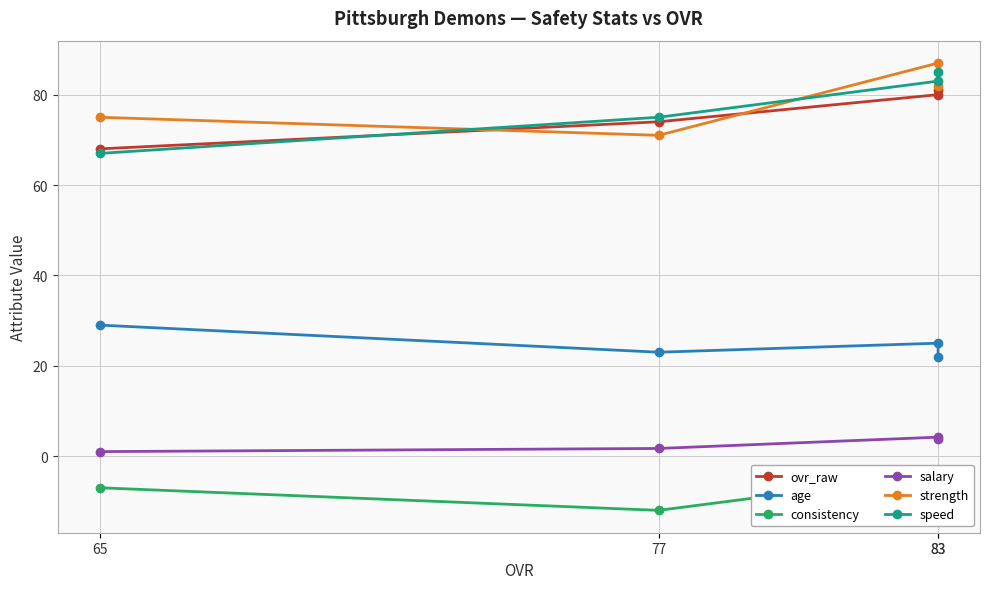

At how many categories does at least one series exceed -8?

4